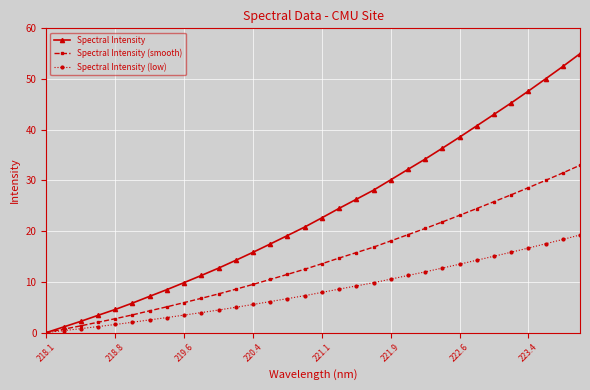

Which series has the largest total across all categories?

Spectral Intensity